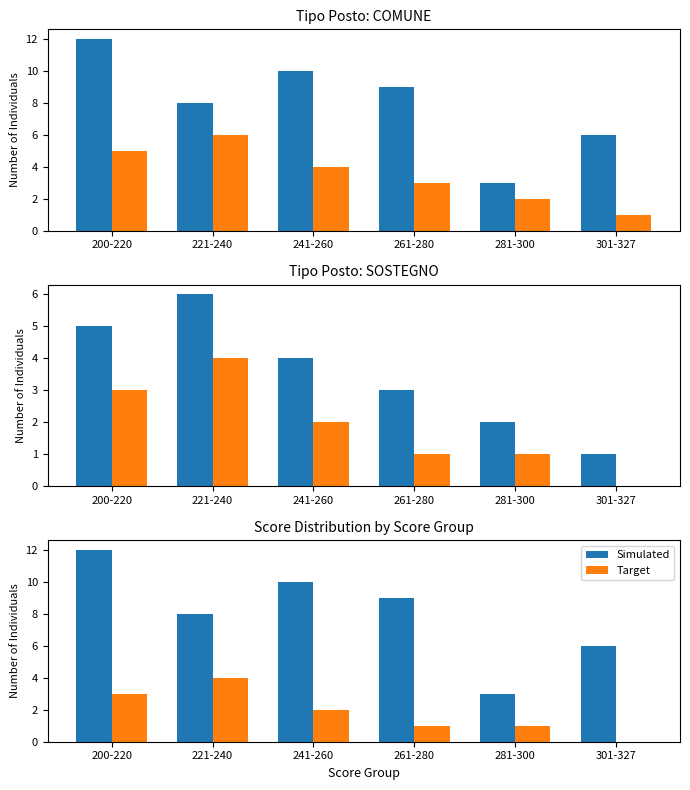

Count the number of categories in the chart.

6